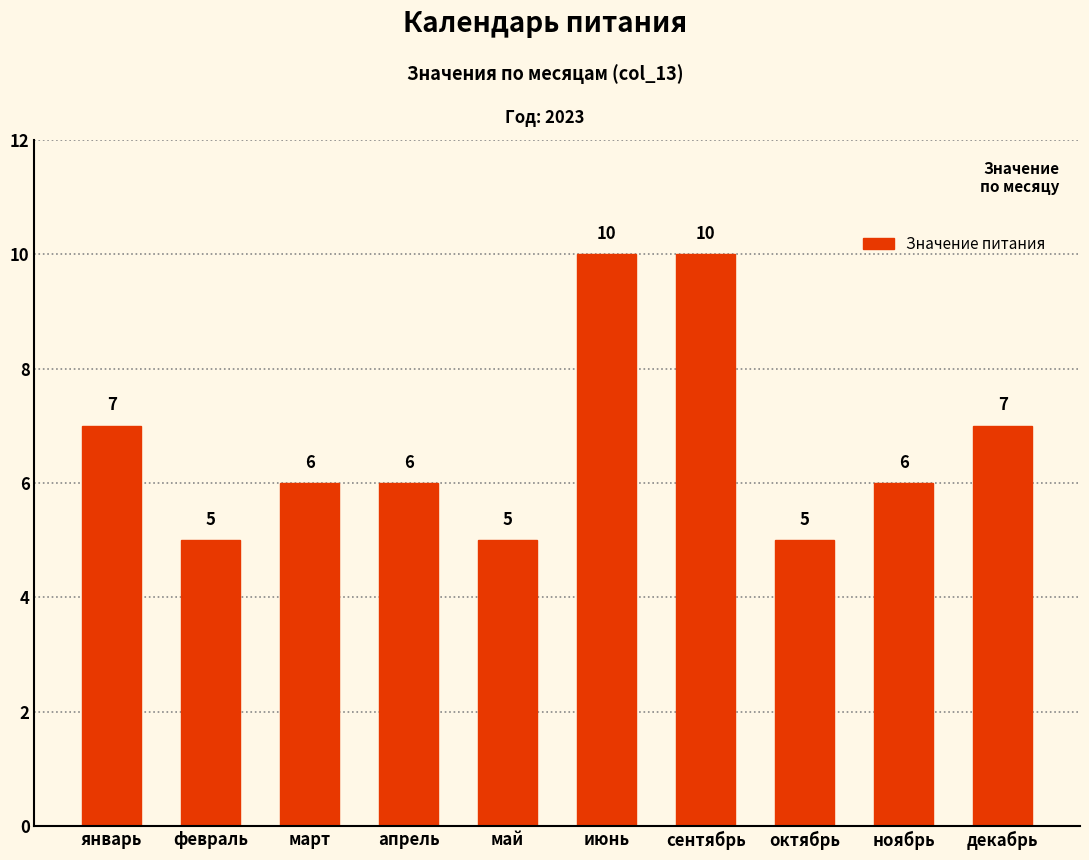

Is it true that the value at сентябрь is 4?

False